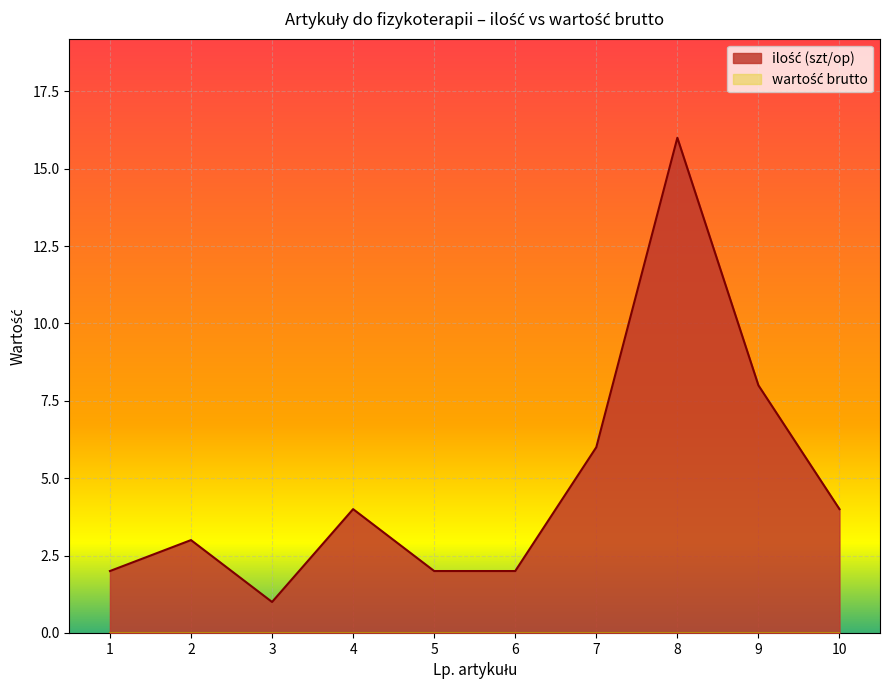

How many series are shown in this chart?

2